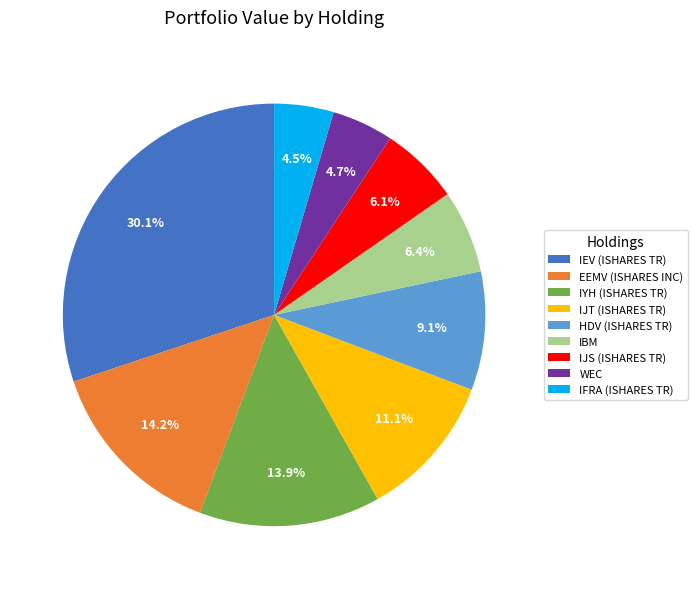

Combined, what portion of the pie is IFRA (ISHARES TR) and IYH (ISHARES TR)?

18.4%